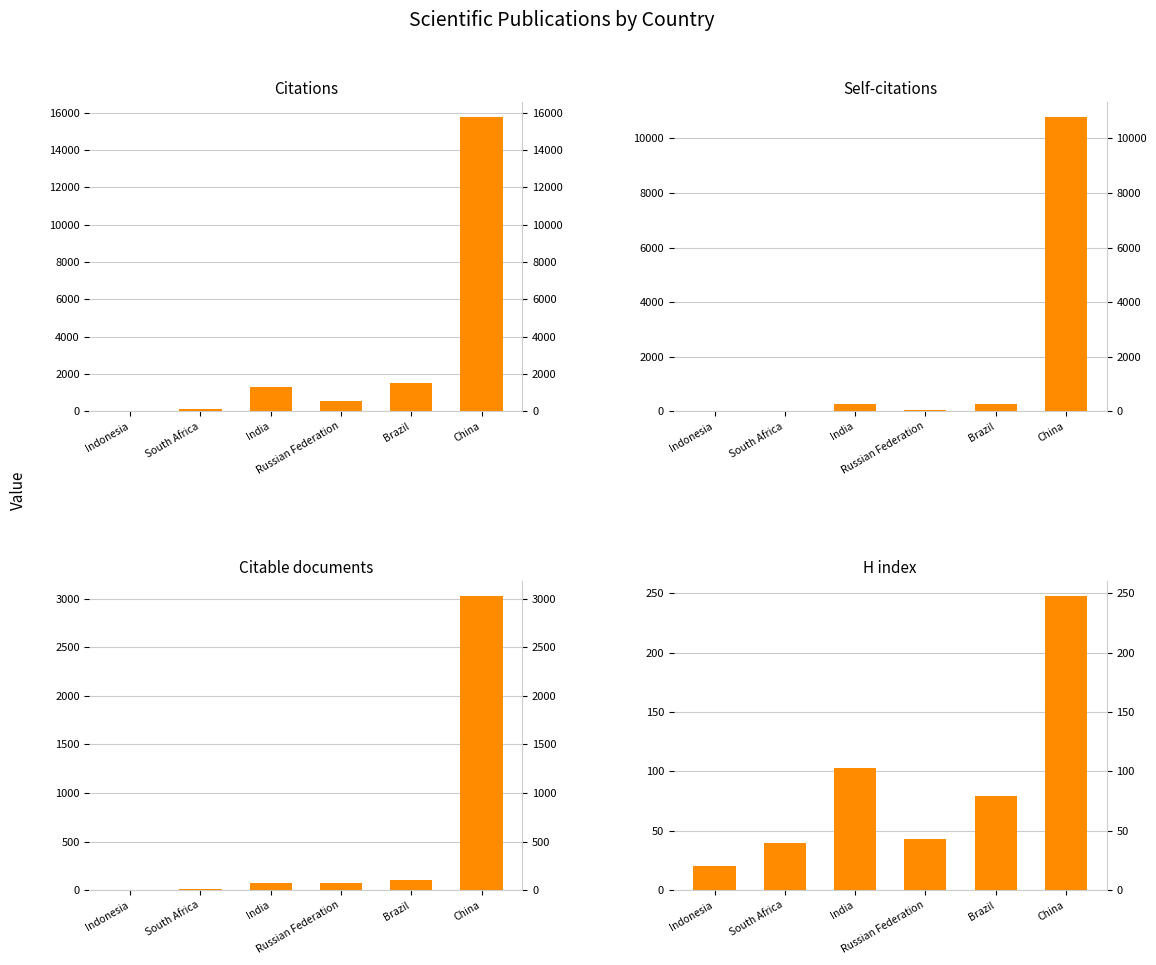

What is the greatest value displayed?

15757